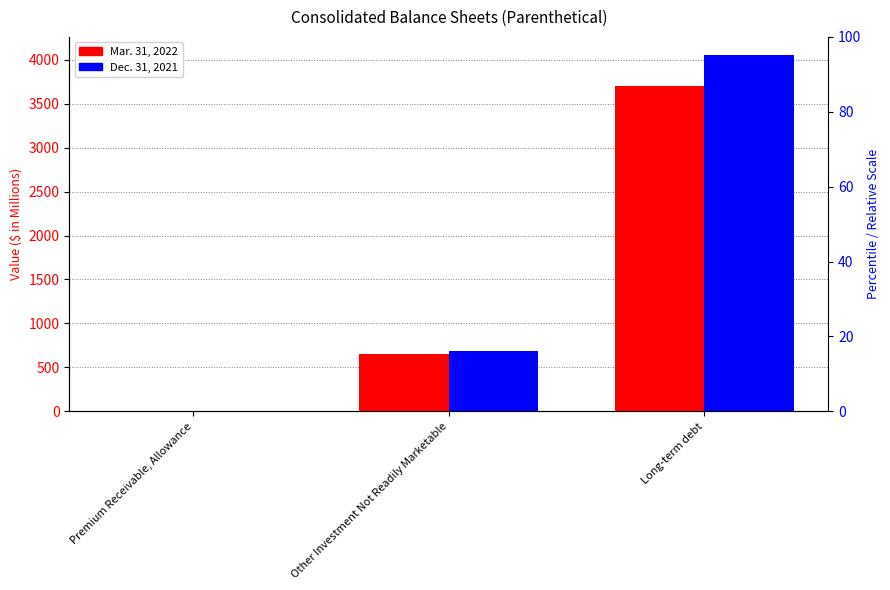

Reading left to right, extract all data points from this chart.

Mar. 31, 2022: 8	652	3701
Dec. 31, 2021: 9	683	4056